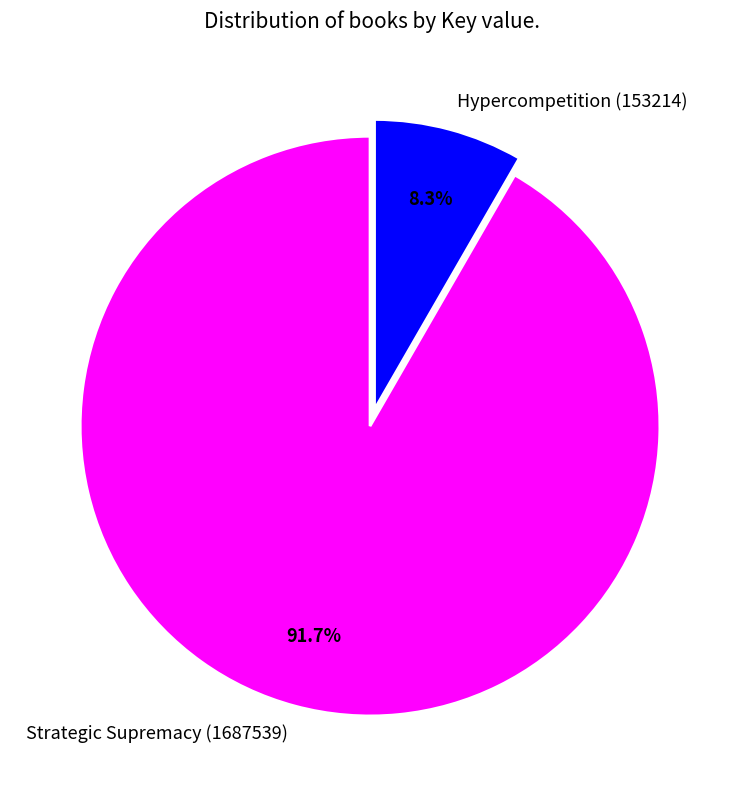

Which has a higher value, Strategic Supremacy (1687539) or Hypercompetition (153214)?

Strategic Supremacy (1687539)